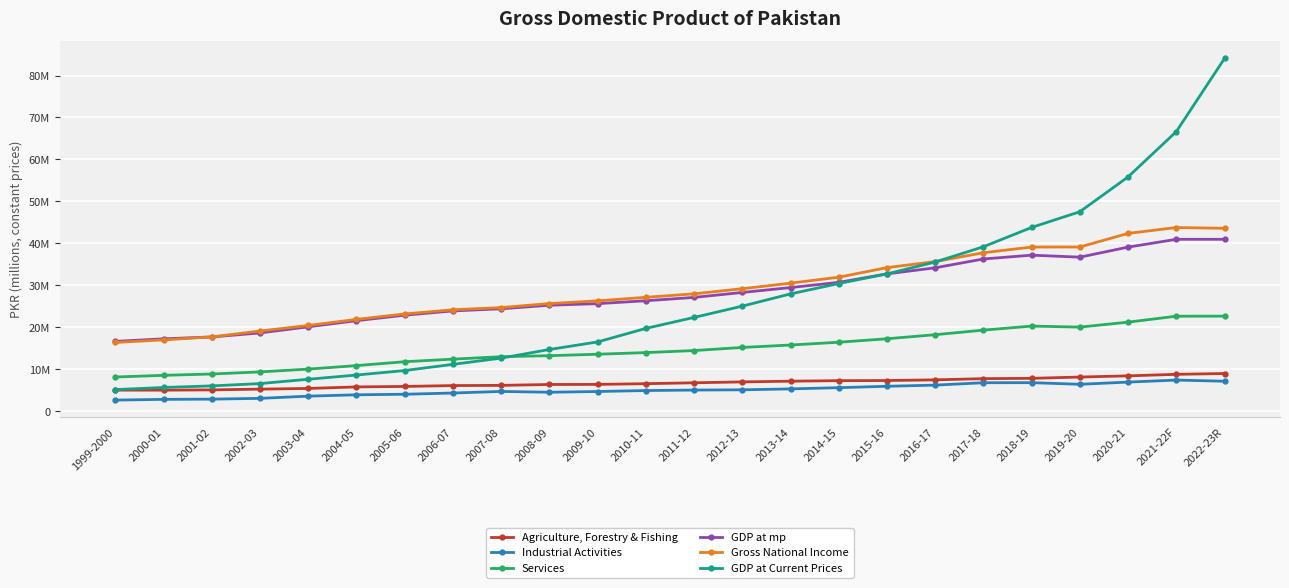

What is the minimum value shown in the chart?

2644188.5